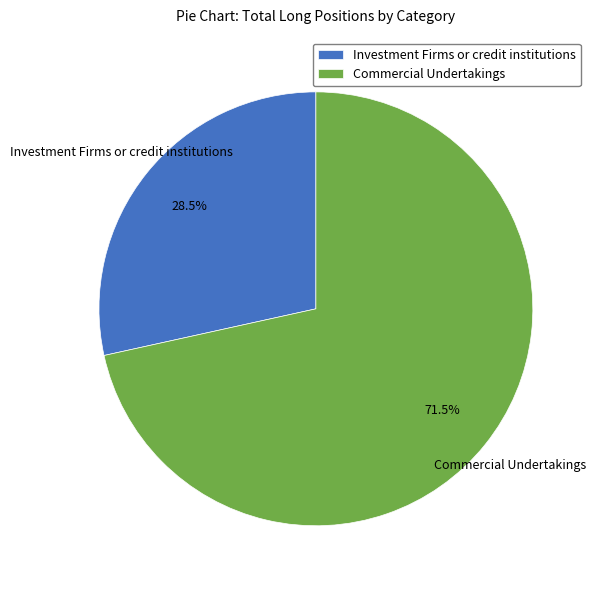

To the nearest percent, what is the difference between the largest and smallest slice percentages?

43%